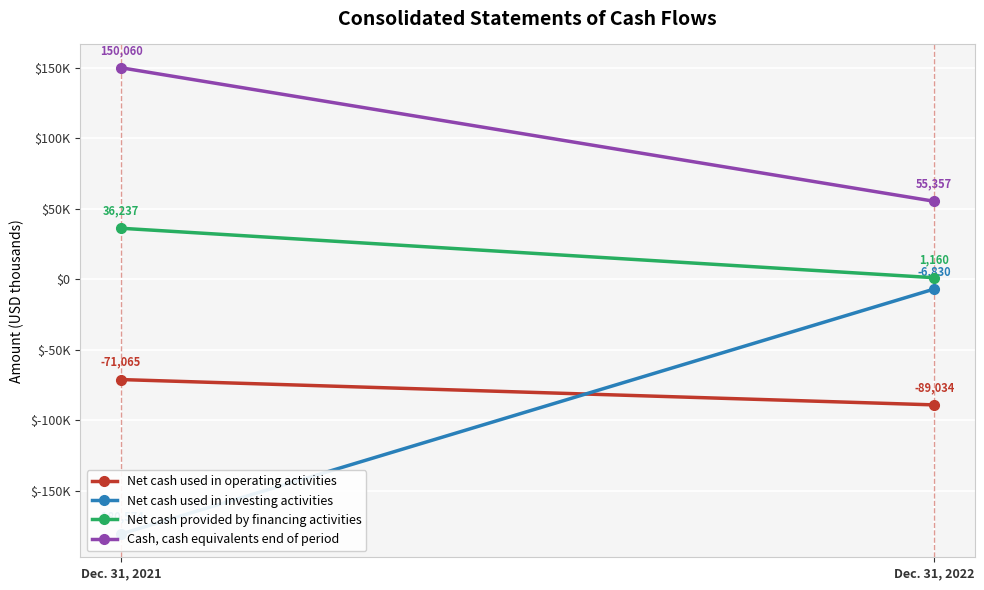

What are all the series names shown in the legend?

Net cash used in operating activities, Net cash used in investing activities, Net cash provided by financing activities, Cash, cash equivalents end of period